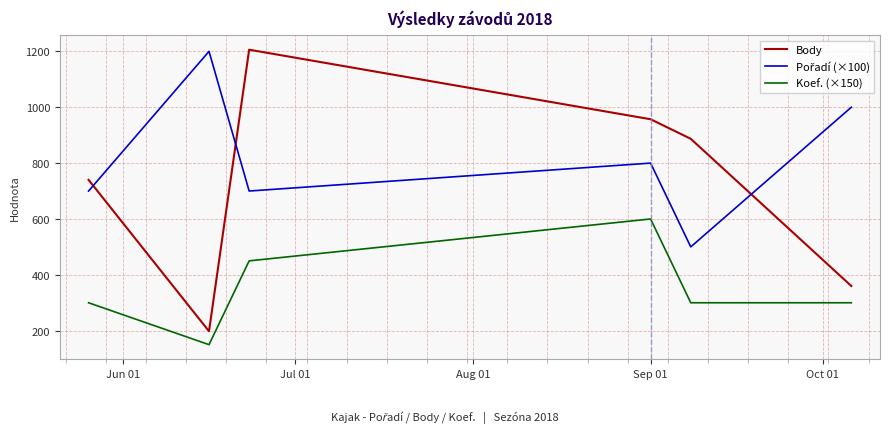

True or false: Body and Koef. (×150) intersect in this chart.

False